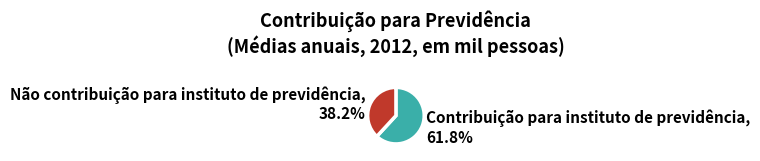

Is it true that Contribuição para instituto de previdência is 68% of the pie?

False